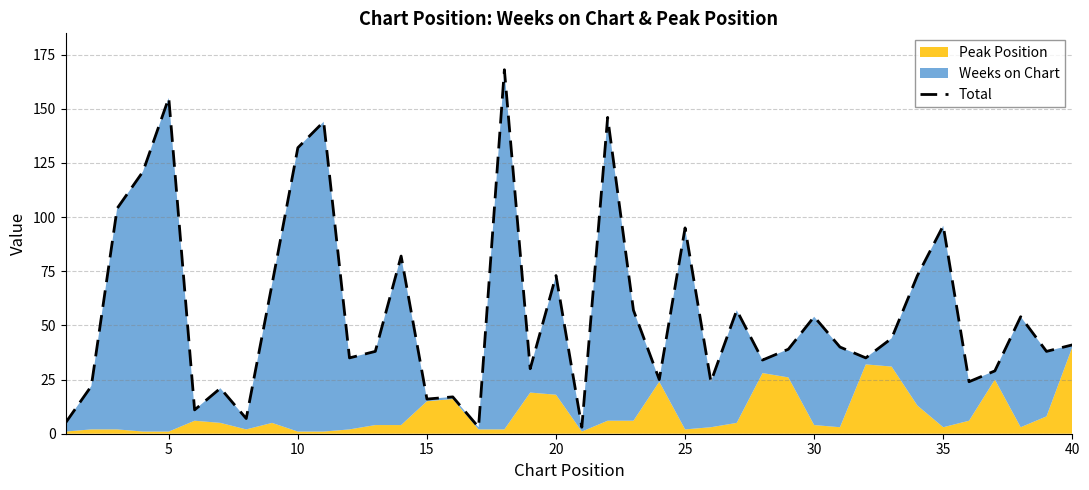

Is it true that the value at 37 is 90?

False